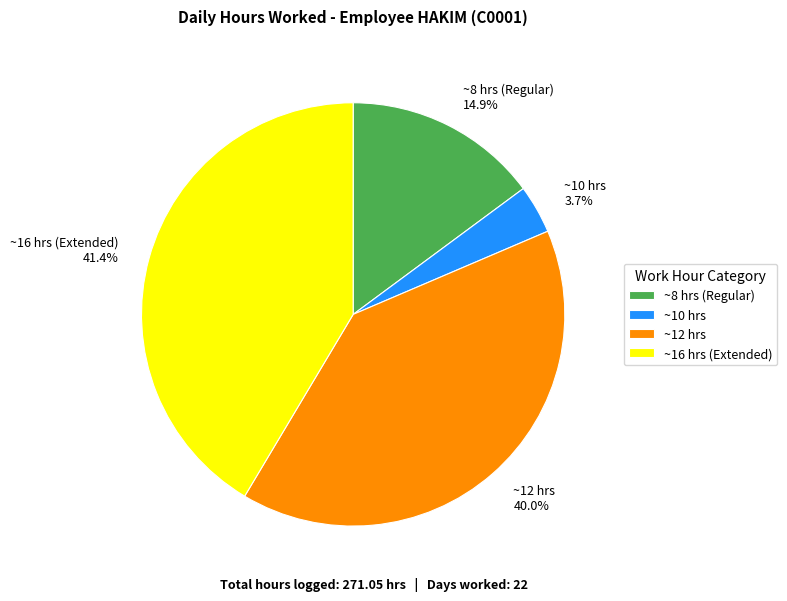

What is the ratio of the value at ~8 hrs (Regular) 14.9% to the value at ~16 hrs (Extended) 41.4%?

0.4